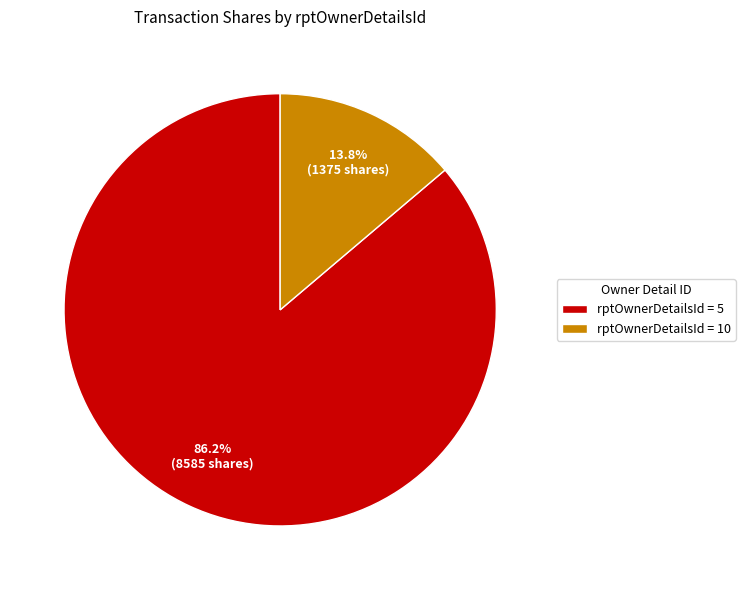

Which category has the smallest portion of the pie?

rptOwnerDetailsId = 10